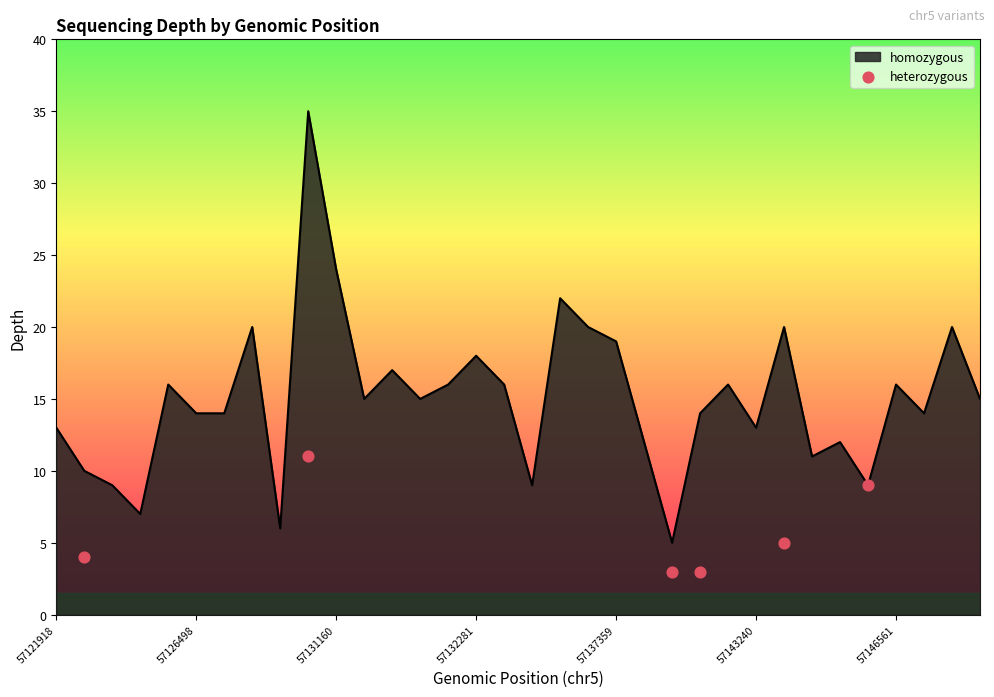

Which has a higher value, 57126498 or 57121918?

57126498